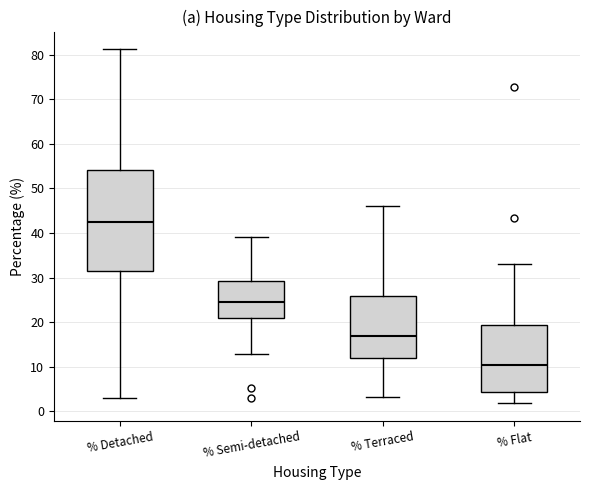

Which box has the lowest median line?

% Flat